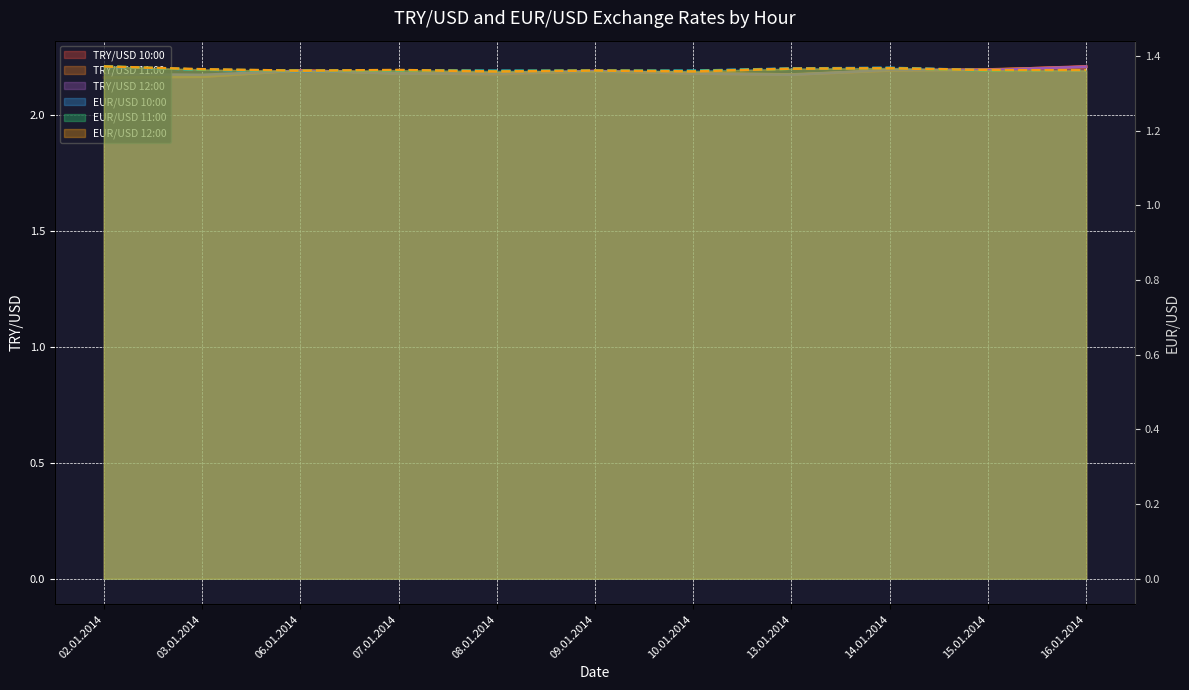

Between 03.01.2014 and 14.01.2014, which series saw the biggest shift?

TRY/USD 10:00